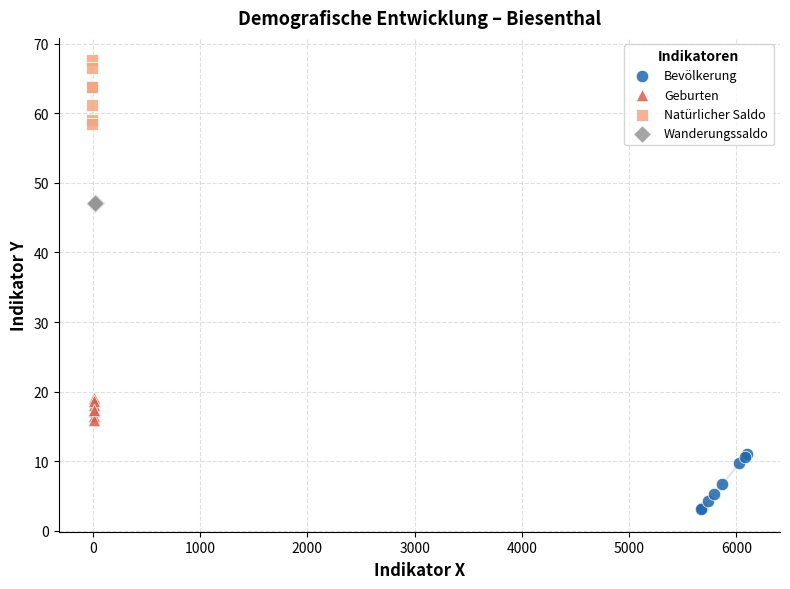

Which series contains the highest Y value?

Natürlicher Saldo